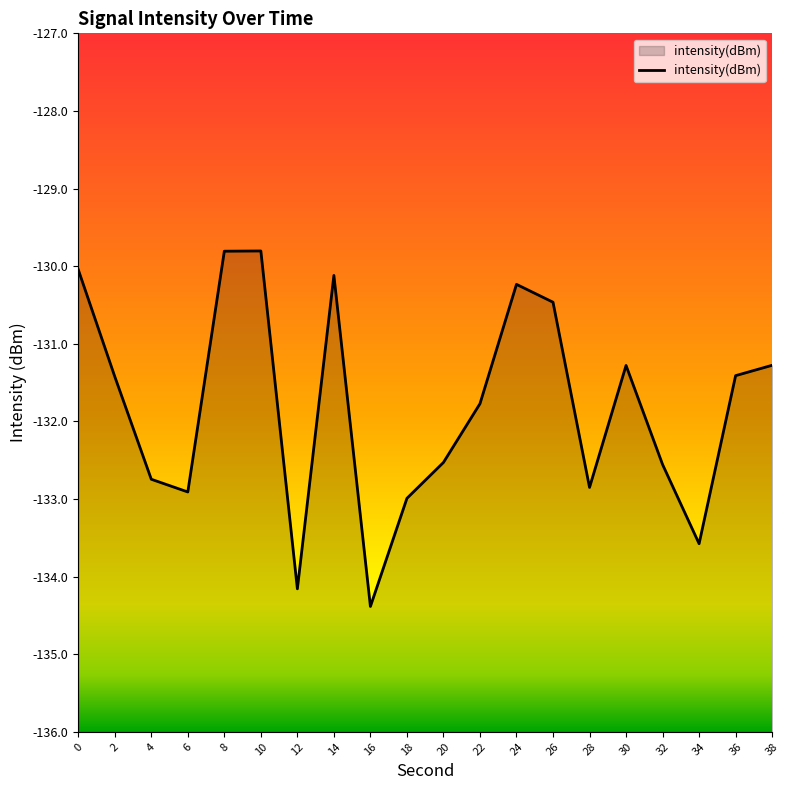

Reading left to right, transcribe all the data shown in this chart.

0=-130.0	2=-131.4	4=-132.7	6=-132.9	8=-129.8	10=-129.8	12=-134.2	14=-130.1	16=-134.4	18=-133.0	20=-132.5	22=-131.8	24=-130.2	26=-130.5	28=-132.9	30=-131.3	32=-132.6	34=-133.6	36=-131.4	38=-131.3